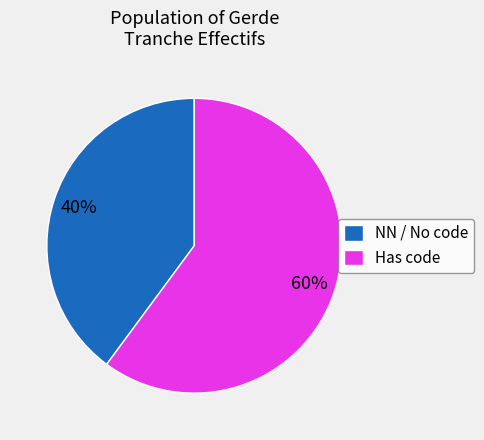

Which category accounts for the majority?

Has code